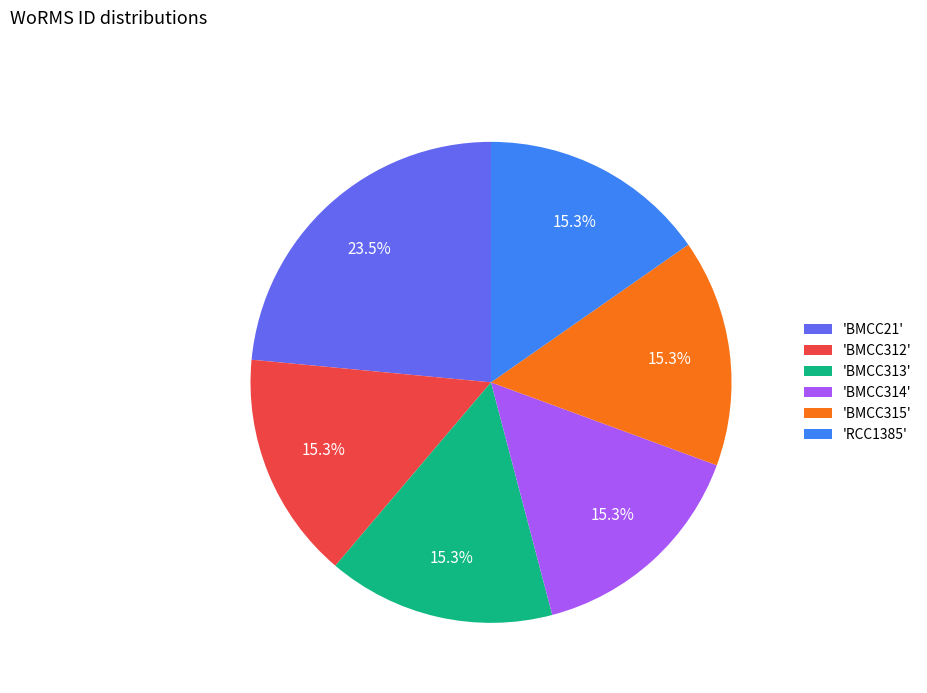

Is there any slice that represents more than half of the pie?

No